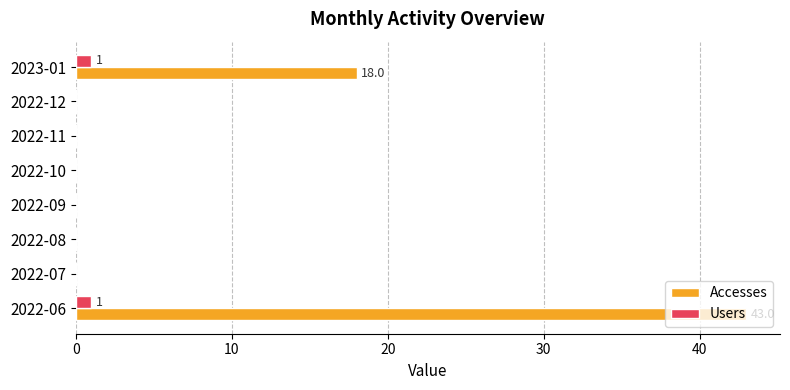

What is the greatest value displayed?

43